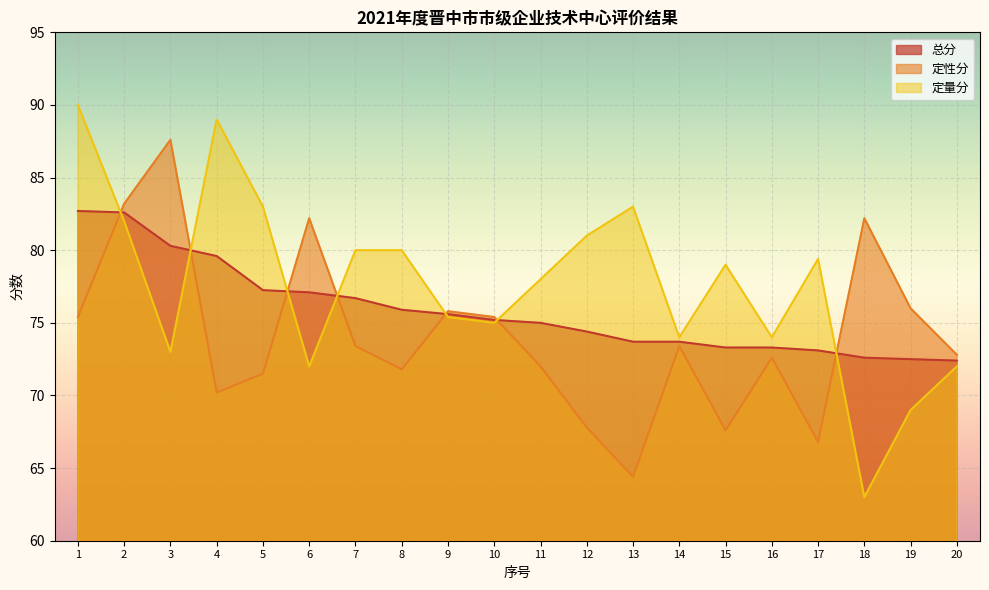

Where does the 定量分 series first go above 79?

1